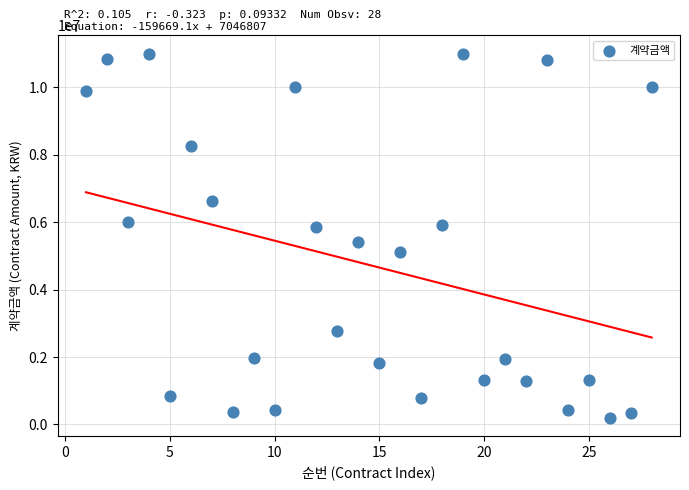

What is the range of Y values (max minus min)?

10804200